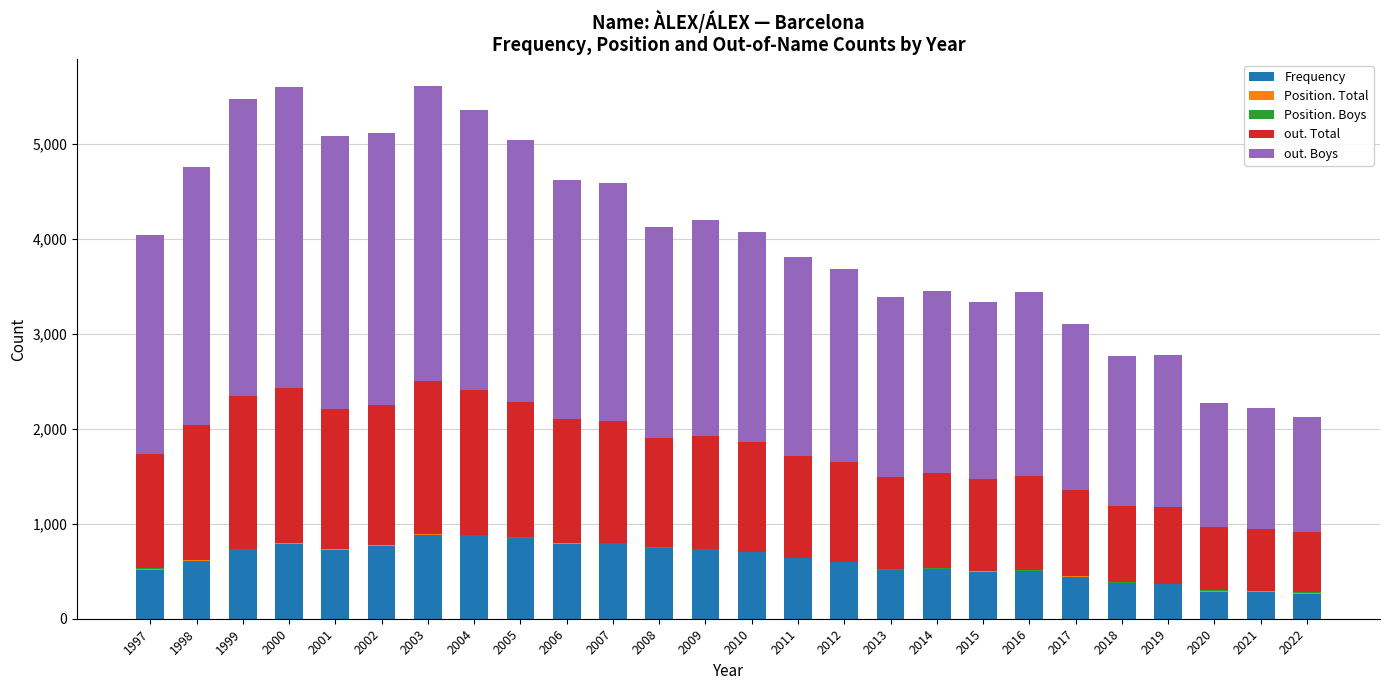

Read the Frequency value at 2020.

282